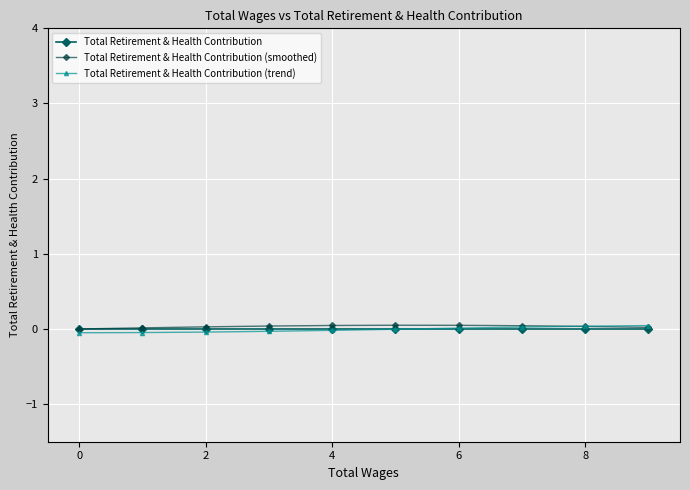

Is it true that Total Retirement & Health Contribution (smoothed) equals 0.0 at 0?

True